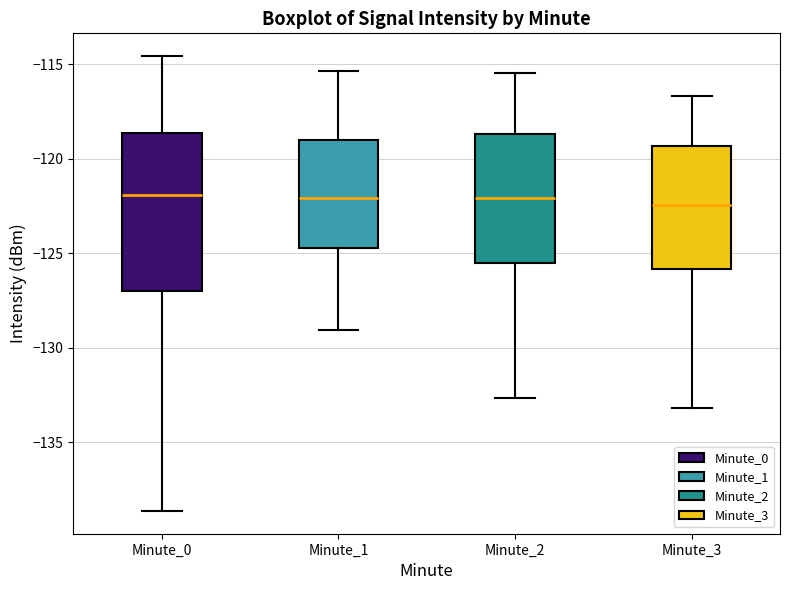

Reading left to right, transcribe this box plot: for each box, give where its median line is, the range the box spans, and where its two whiskers end, as read against the y-axis. The values are not printed on the chart, so give them approximately, as read against the axis.

Minute_0: median -122.0, box -127.0 to -118.5, whiskers -138.5 to -114.5
Minute_1: median -122.0, box -124.5 to -119.0, whiskers -129.0 to -115.5
Minute_2: median -122.0, box -125.5 to -118.5, whiskers -132.5 to -115.5
Minute_3: median -122.5, box -126.0 to -119.5, whiskers -133.0 to -116.5